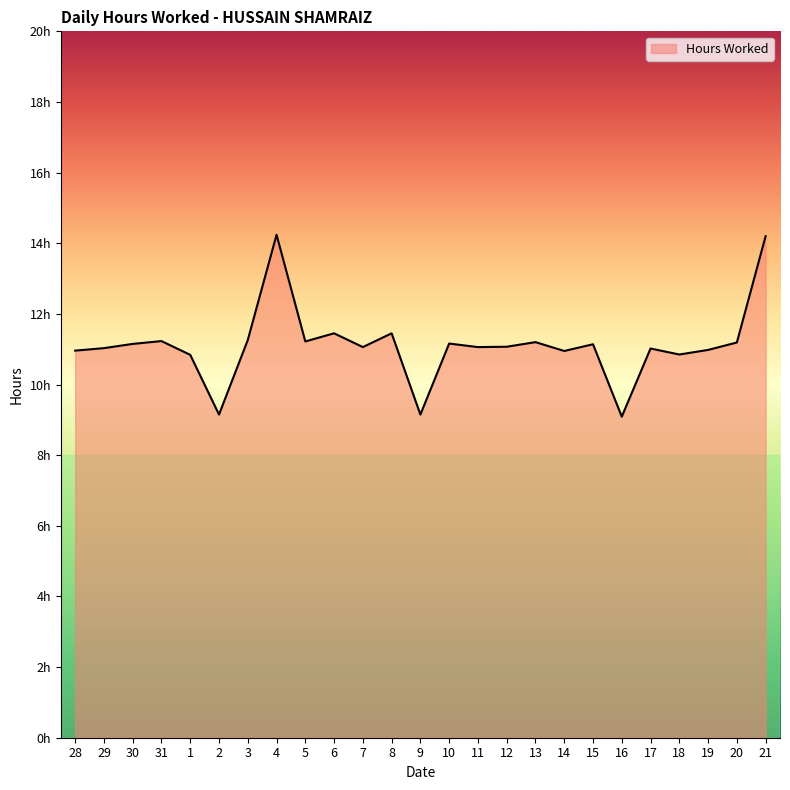

What is the smallest value displayed?

9.1